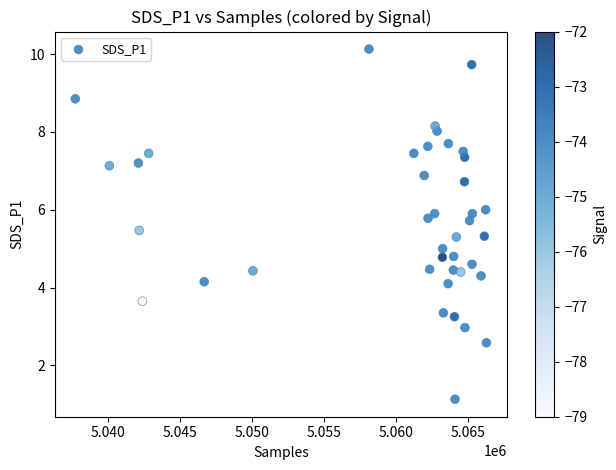

What is the range of X values (max minus min)?

28549.0